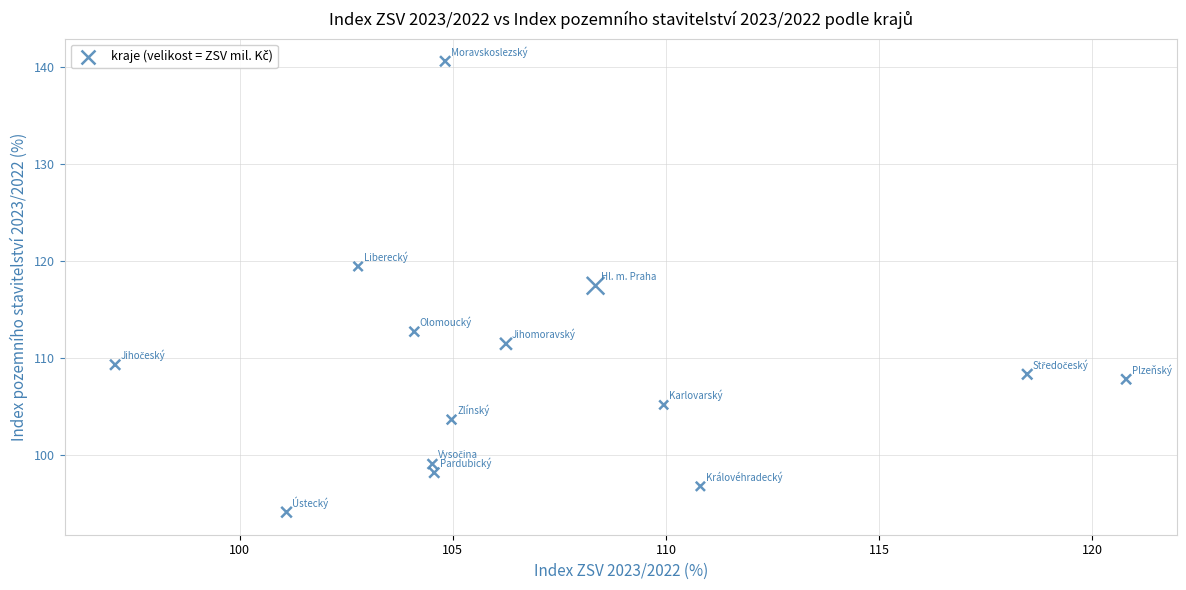

What is the range of X values (max minus min)?

23.7